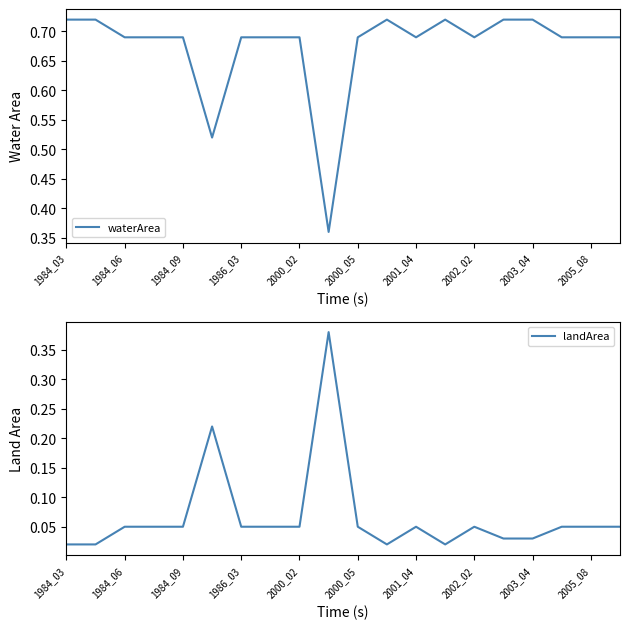

Reading left to right, transcribe all the data shown in this chart.

waterArea: 0.7	0.7	0.7	0.7	0.7	0.5	0.7	0.7	0.7	0.4	0.7	0.7	0.7	0.7	0.7	0.7	0.7	0.7	0.7	0.7
landArea: 0.0	0.0	0.1	0.1	0.1	0.2	0.1	0.1	0.1	0.4	0.1	0.0	0.1	0.0	0.1	0.0	0.0	0.1	0.1	0.1